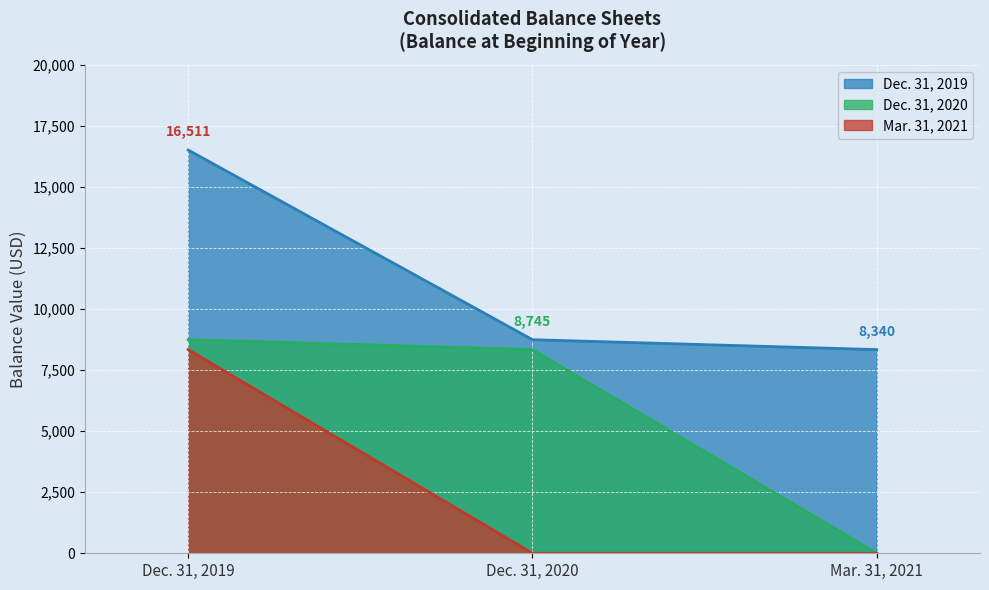

Reading right to left, transcribe all the data shown in this chart.

Dec. 31, 2019: 8340	8745	16511
Dec. 31, 2020: 0	8340	8745
Mar. 31, 2021: 0	0	8340